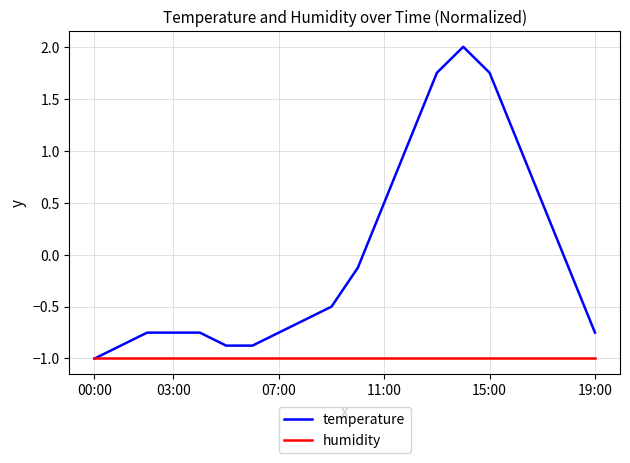

Which series has the largest total across all categories?

temperature